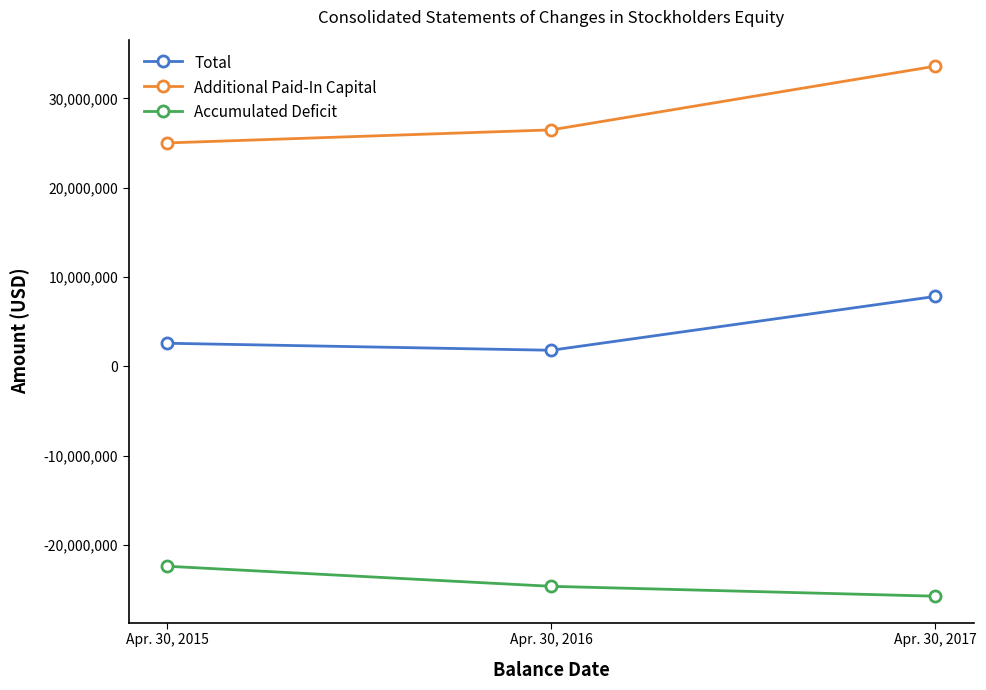

Count the Accumulated Deficit values in the range -25710687 to -22358722.

3